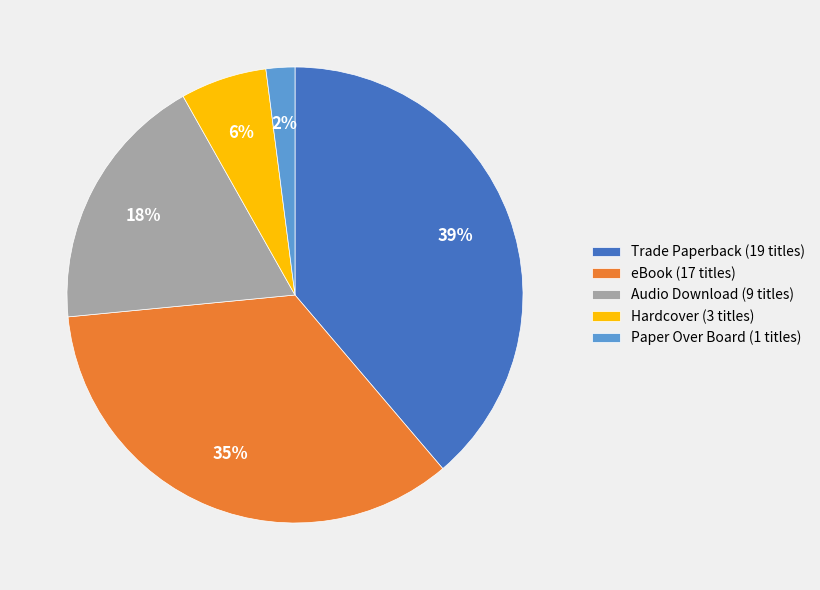

True or false: Audio Download (9 titles) accounts for 9% of the total.

False